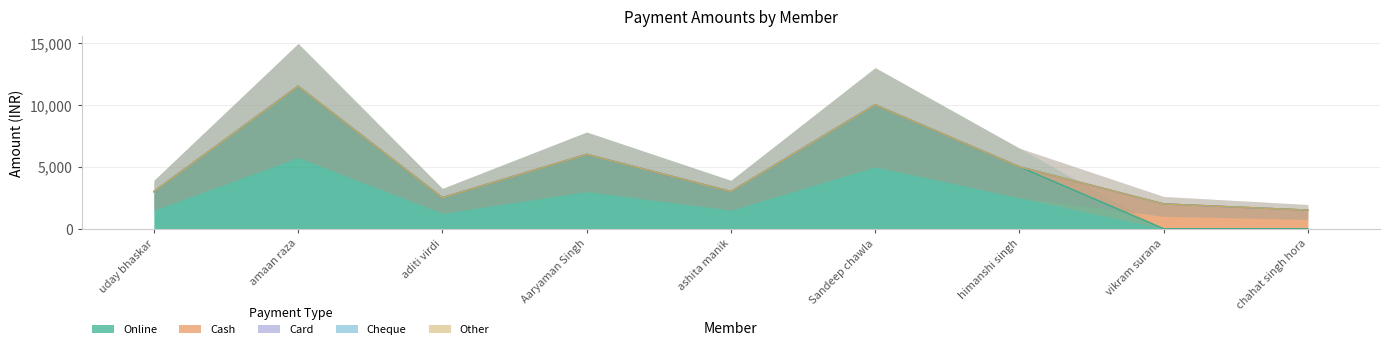

What are all the series names shown in the legend?

Online, Cash, Card, Cheque, Other